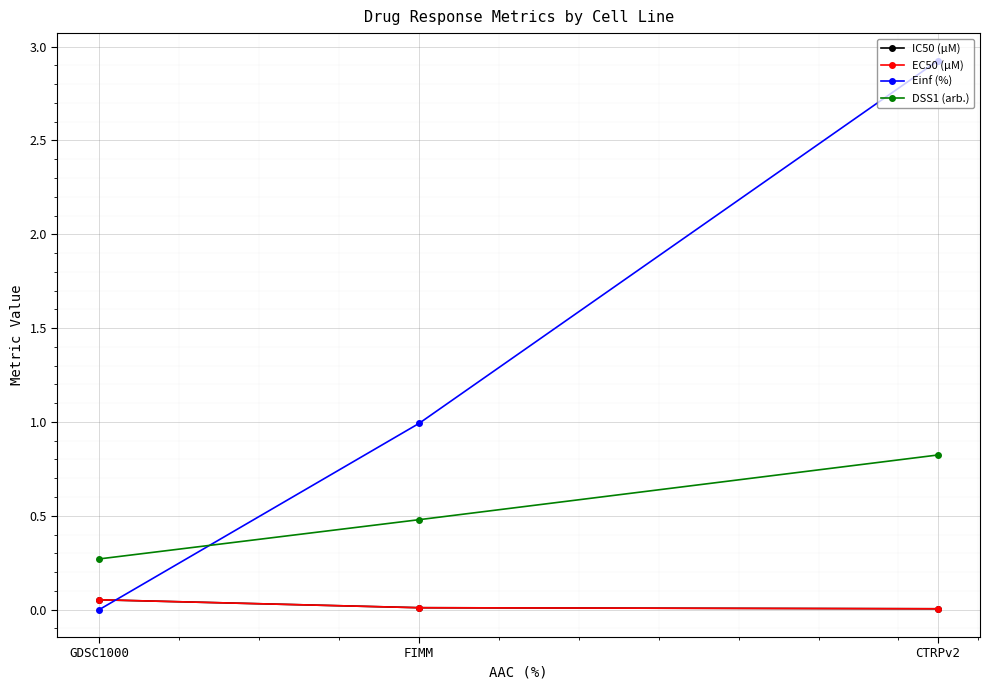

What is the highest value of the Einf (%) series?

2.9